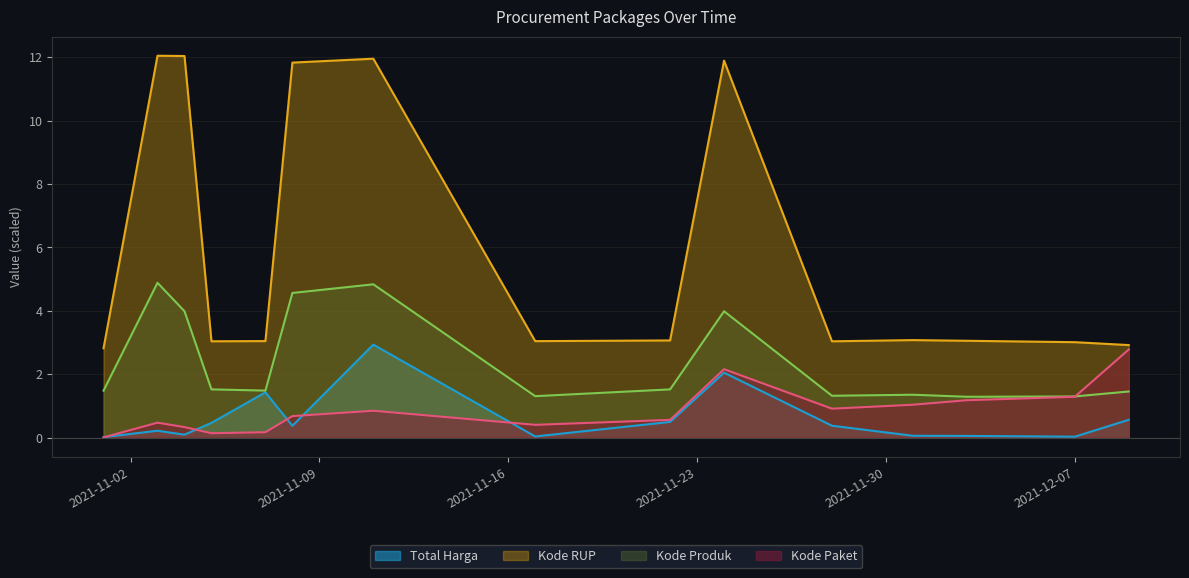

Where is Kode RUP nearest to the value 7?

2021-12-01